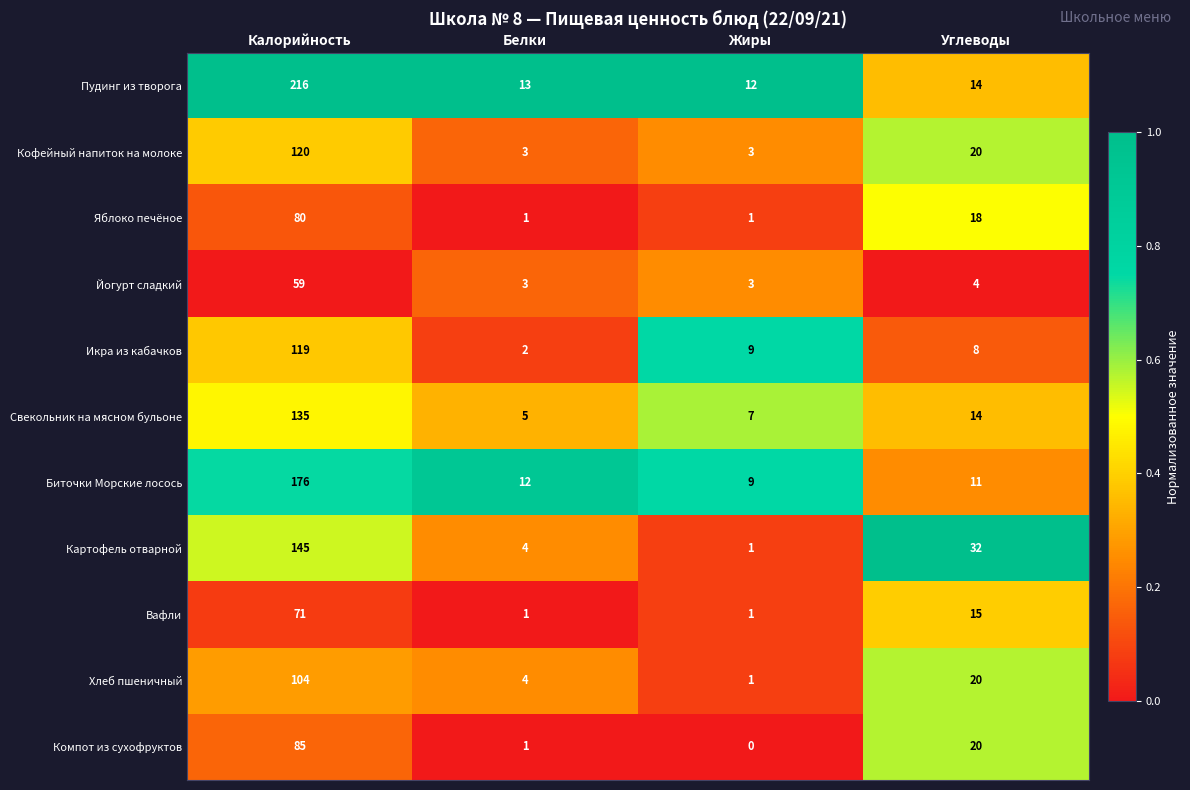

Which series has the largest range (max minus min)?

Пудинг из творога